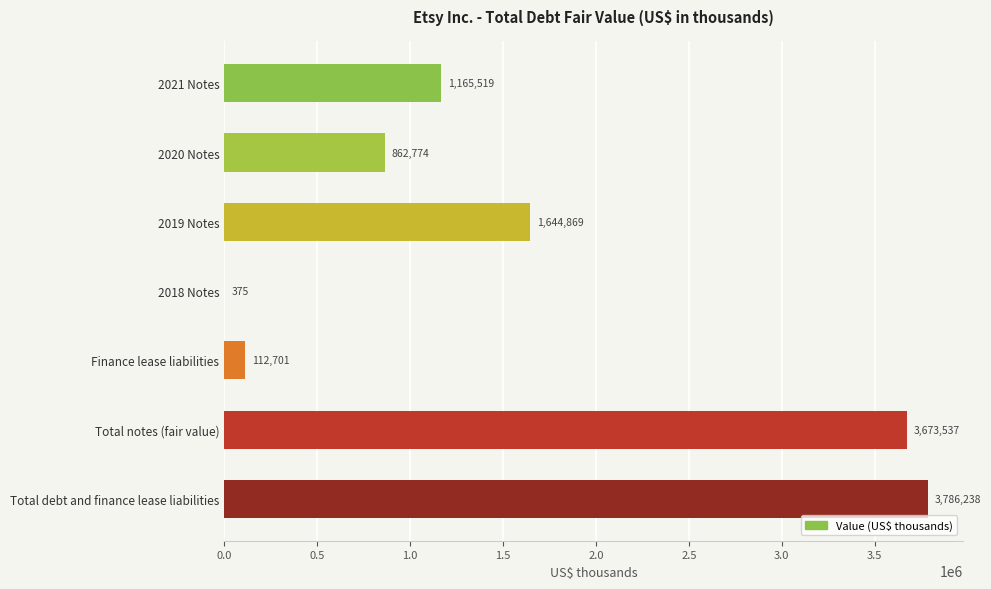

True or false: the data shows 524674 at 2021 Notes.

False